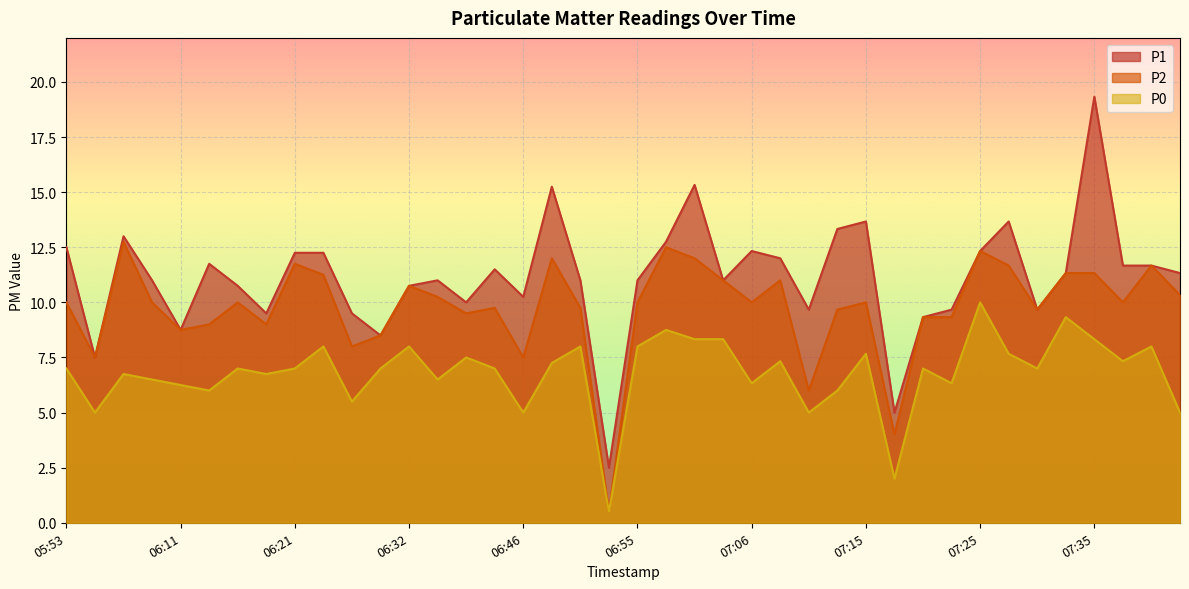

At which category is the sum across all series the highest?

07:35